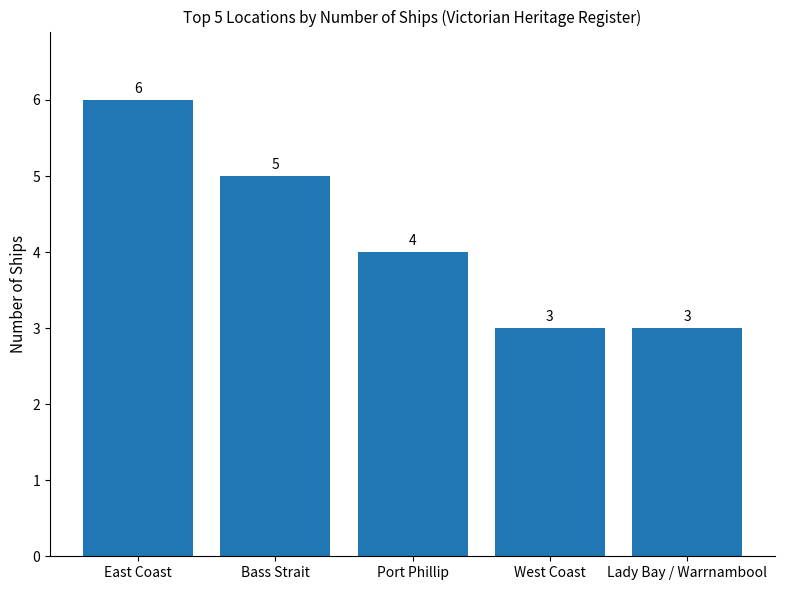

True or false: the data shows 6 at East Coast.

True